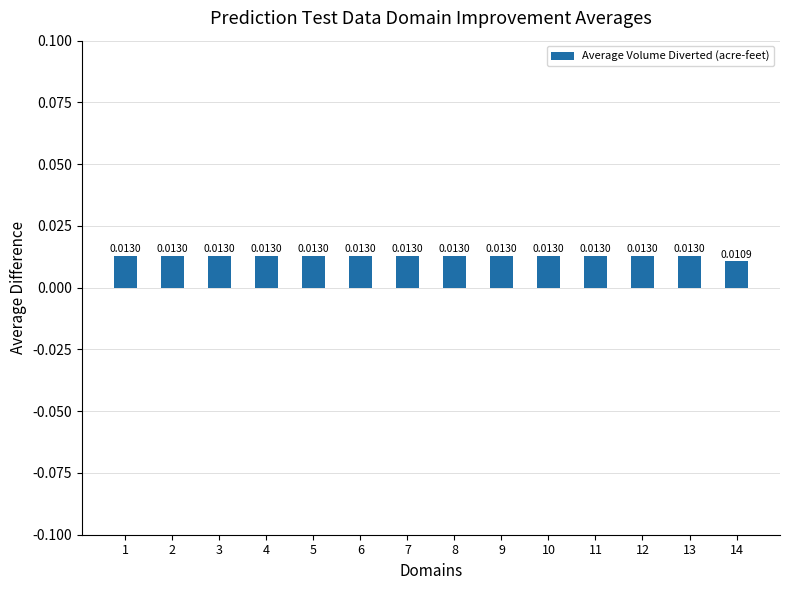

At which category does the chart reach its minimum across all series?

14